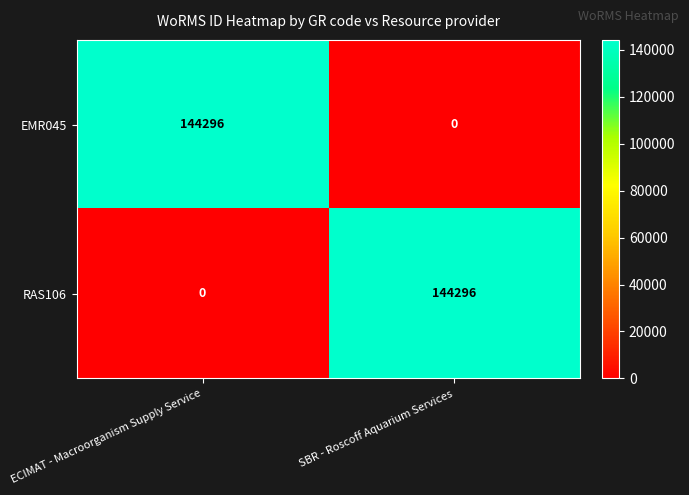

True or false: RAS106 has a value of 144296 at SBR - Roscoff Aquarium Services.

True